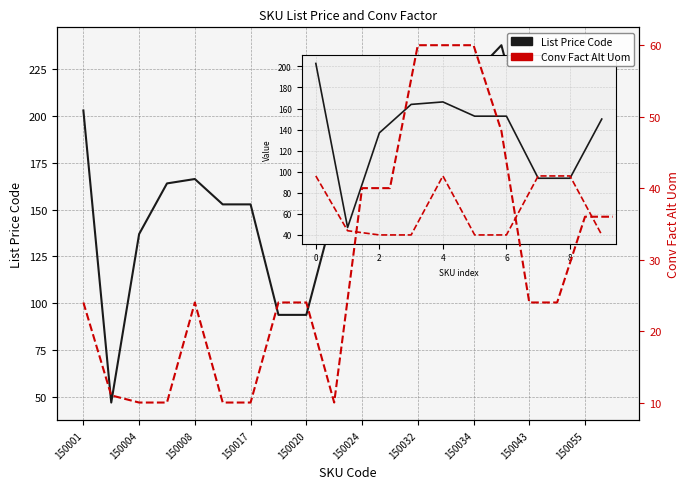

What is the highest value of the Conv Fact Alt Uom series?

60.0